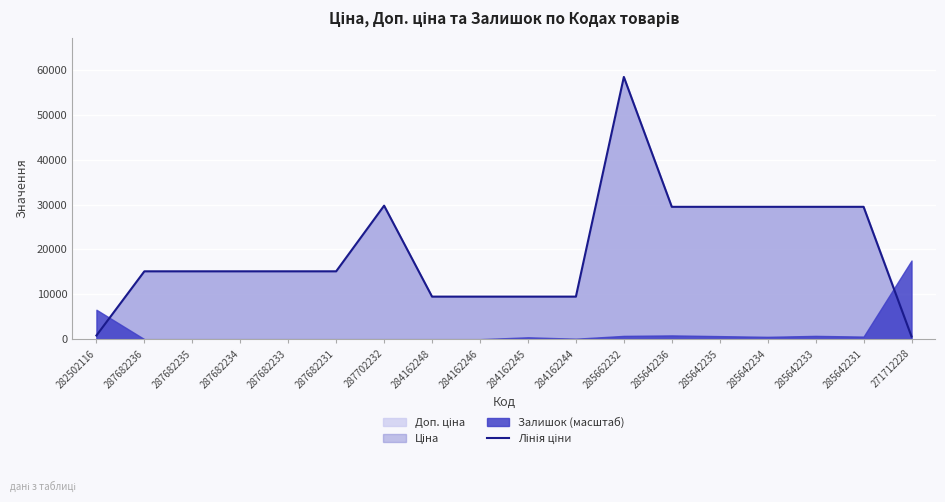

List the labels in order of value, largest first.

285662232, 287702232, 285642236, 285642235, 285642234, 285642233, 285642231, 287682236, 287682235, 287682234, 287682233, 287682231, 284162248, 284162246, 284162245, 284162244, 282502116, 271712228